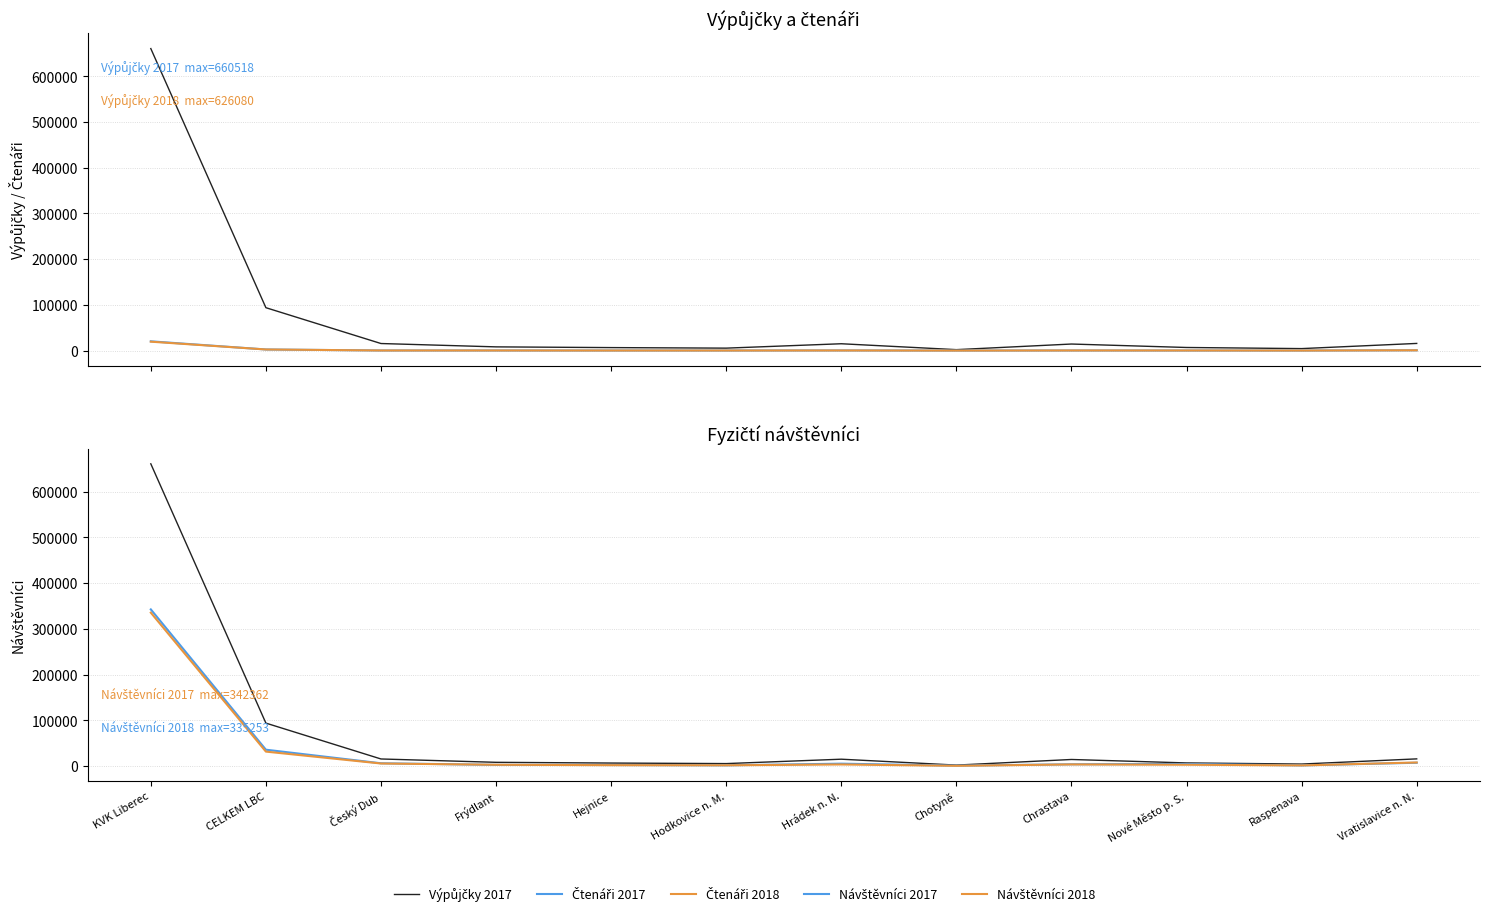

At which category is the sum across all series the highest?

KVK Liberec